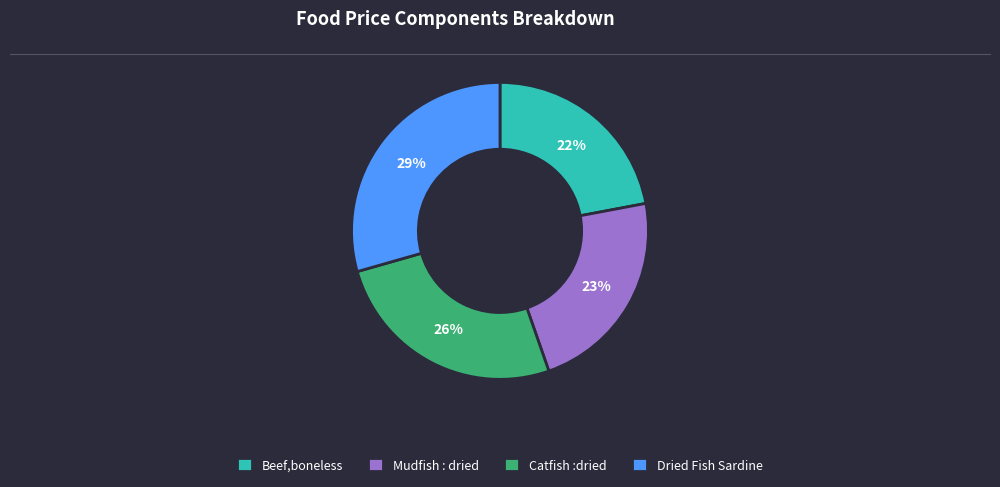

Do Mudfish : dried and Beef,boneless together represent more than half of the pie?

No